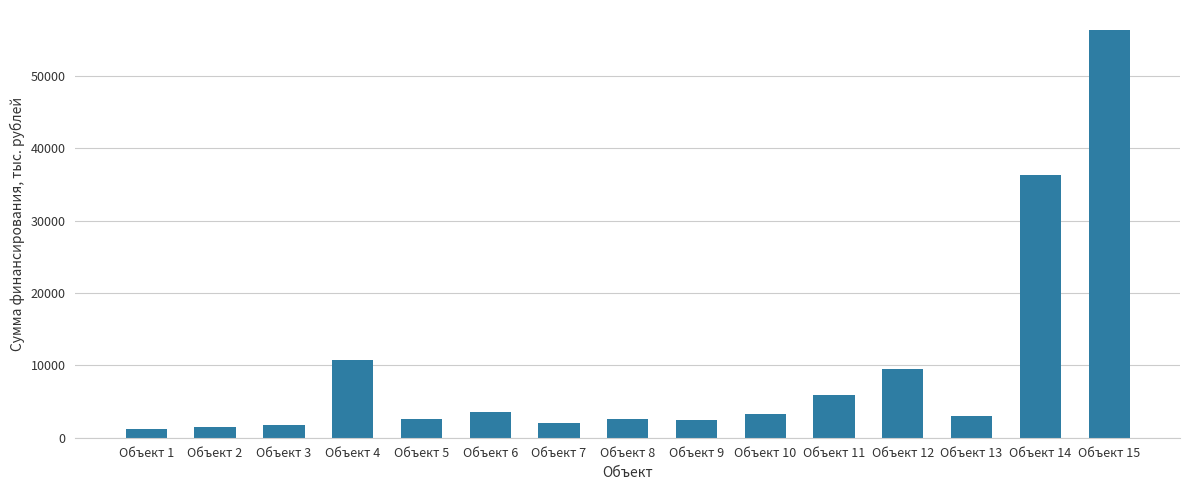

What is the value of the 9th bar from the left?

2438